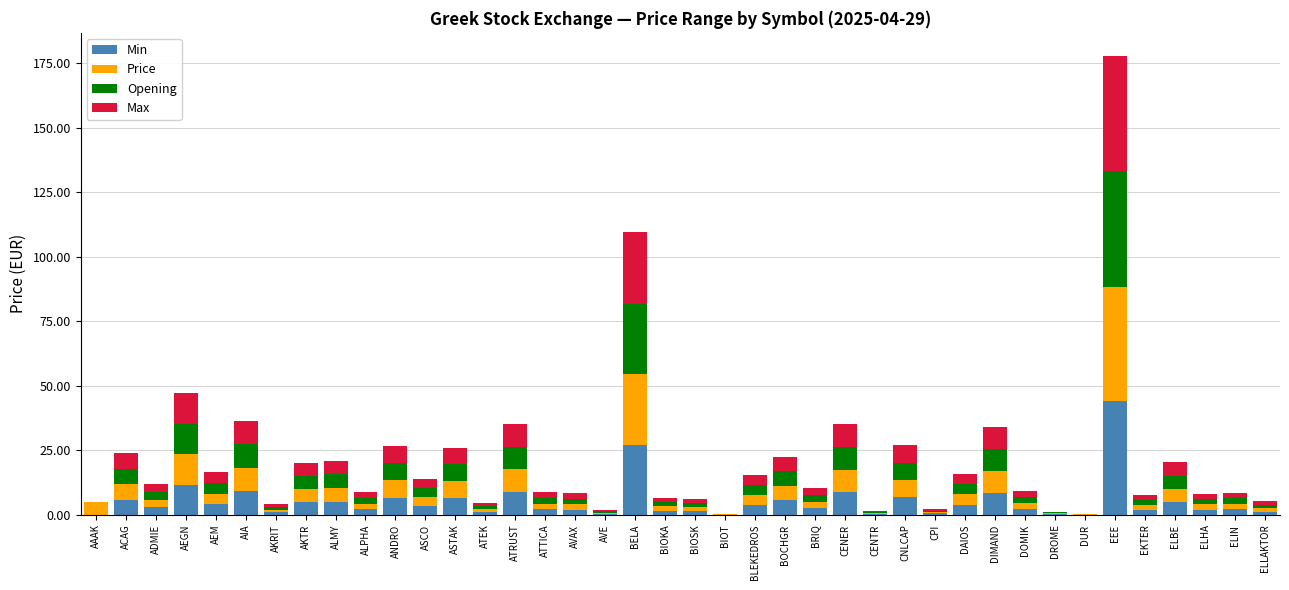

How many distinct data groups are displayed?

4